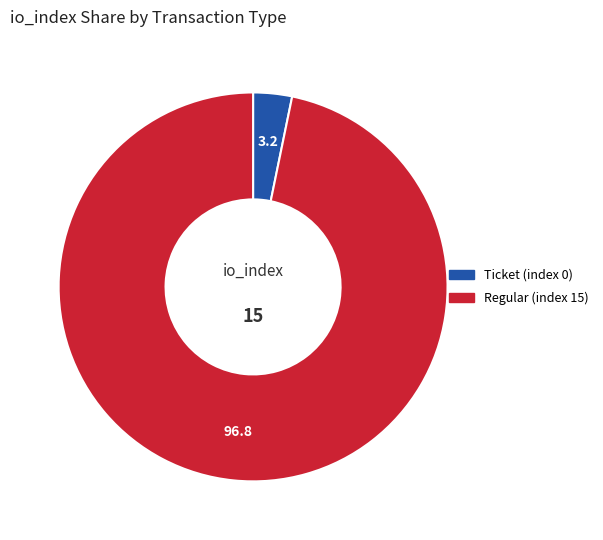

Rank the categories by value from highest to lowest.

Regular (index 15), Ticket (index 0)